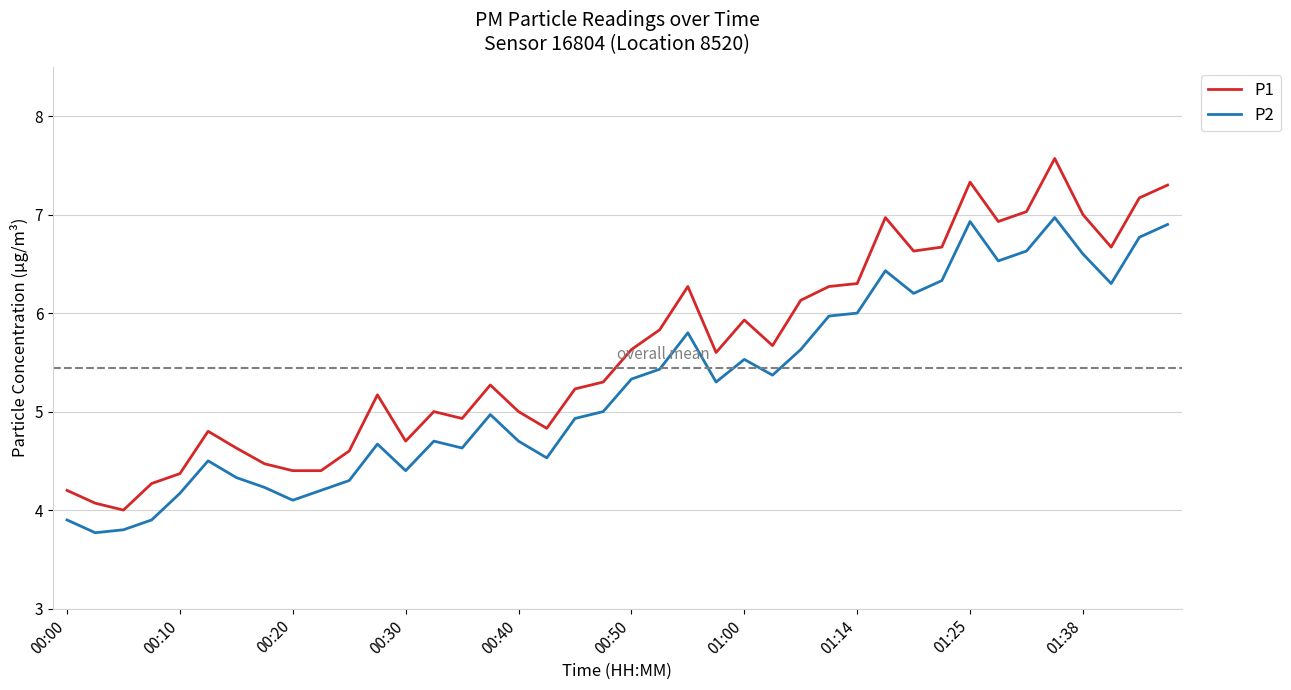

Which series has the largest total across all categories?

P1